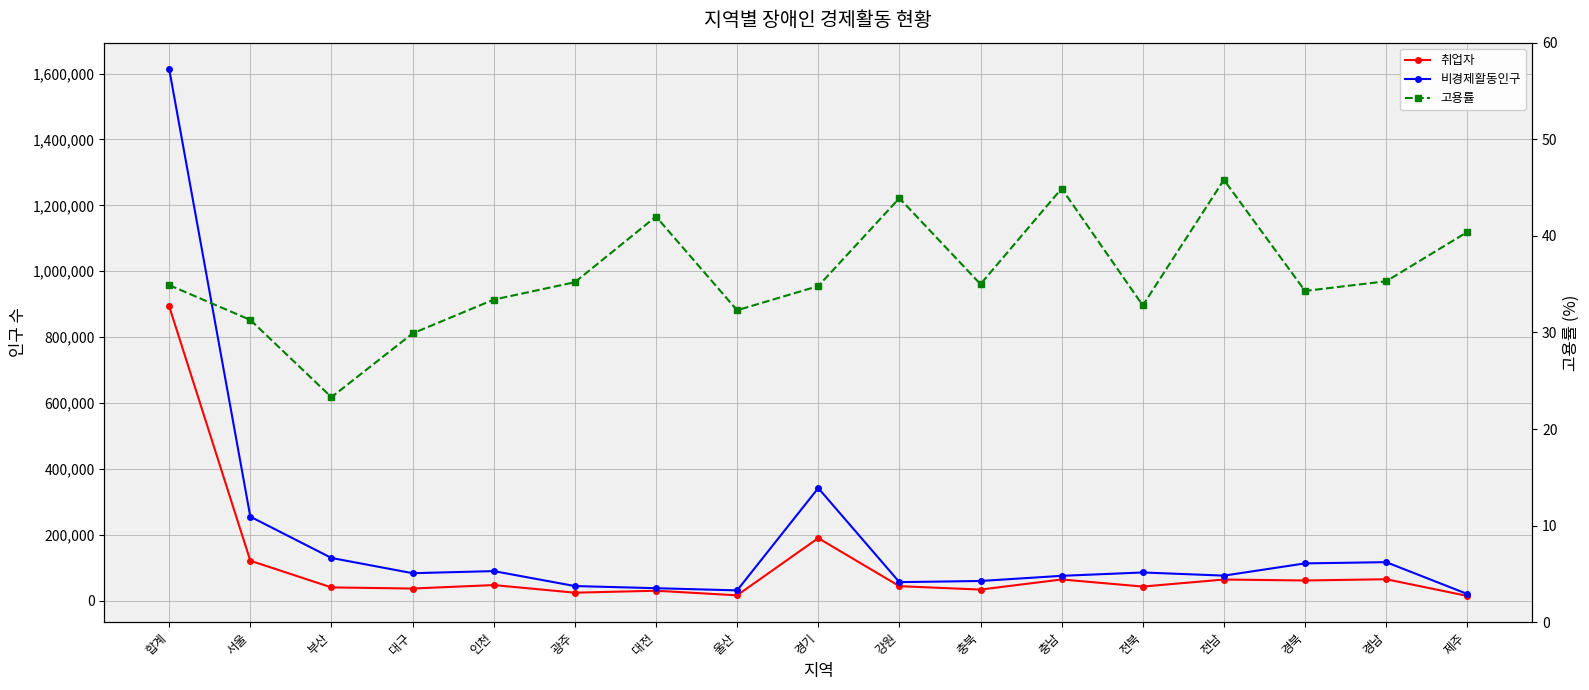

How many data points in 비경제활동인구 are above 83249?

8